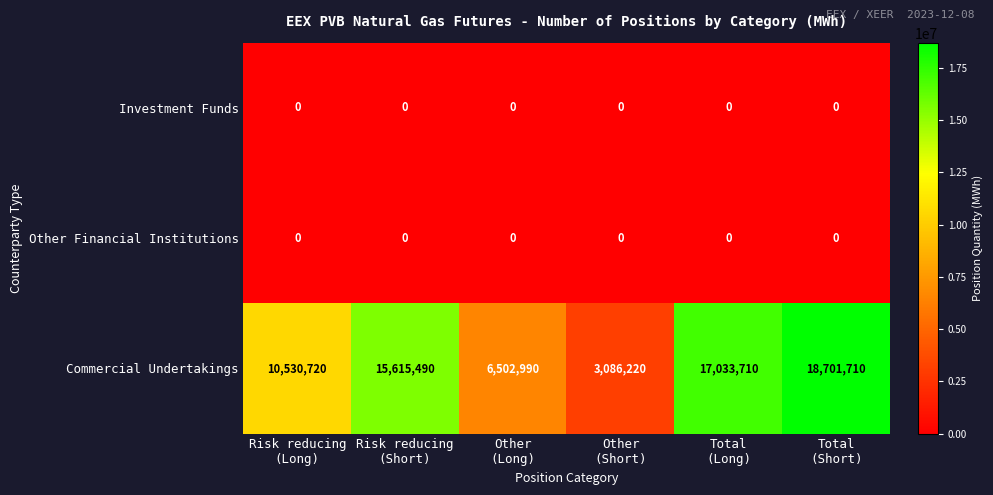

What is the maximum value shown in the chart?

18701710